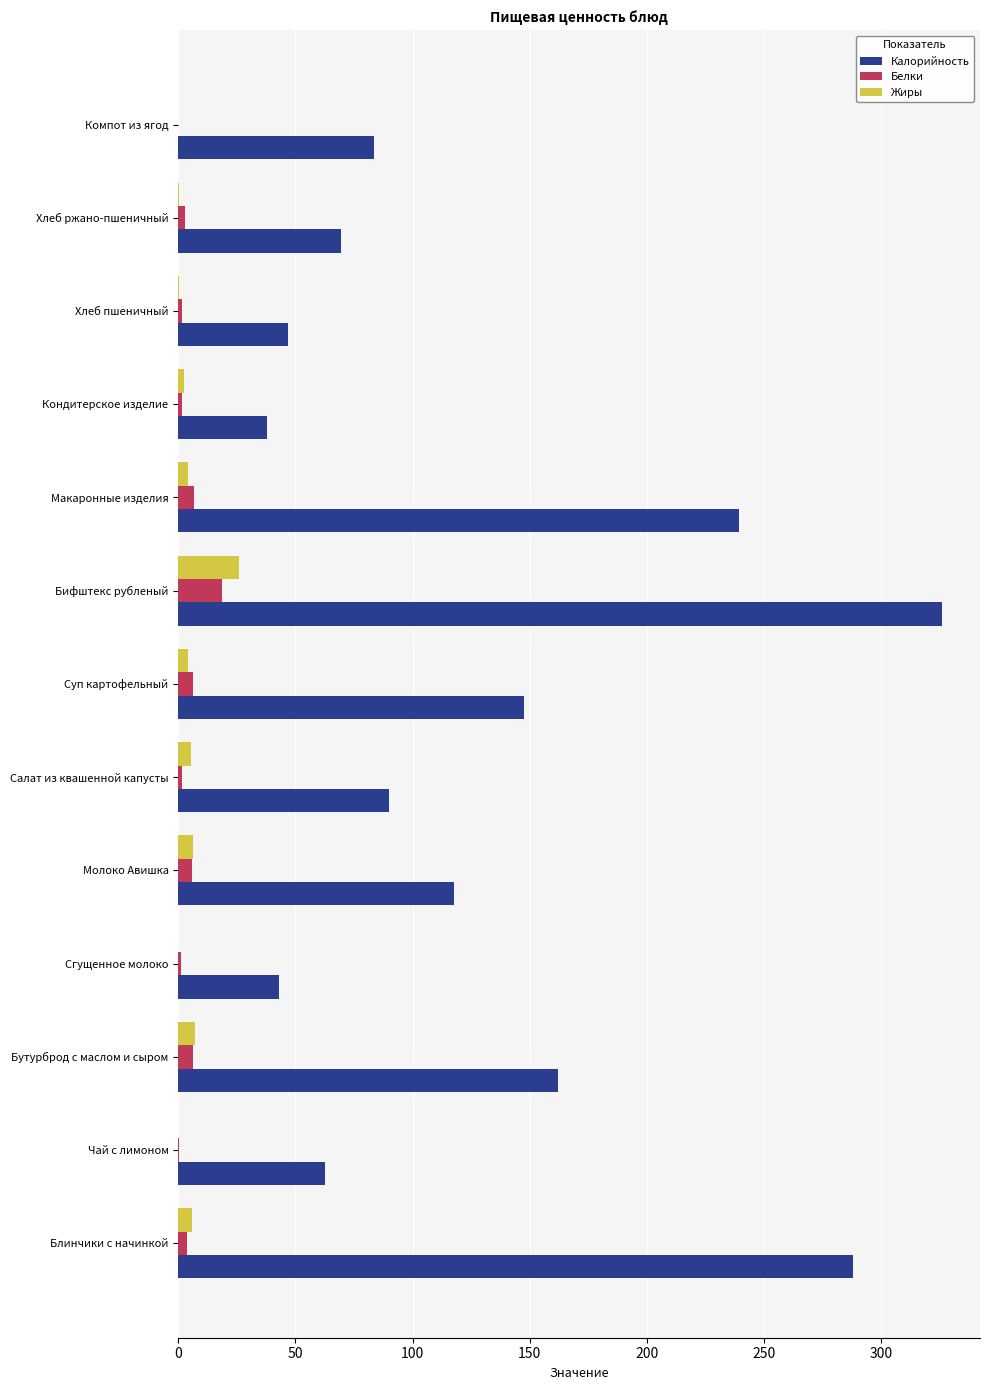

What is the sum of all Калорийность values?

1714.0